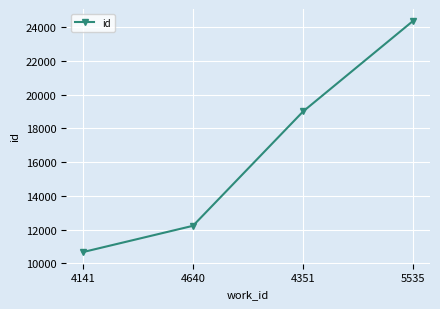

How many values are between 12219 and 24385?

3